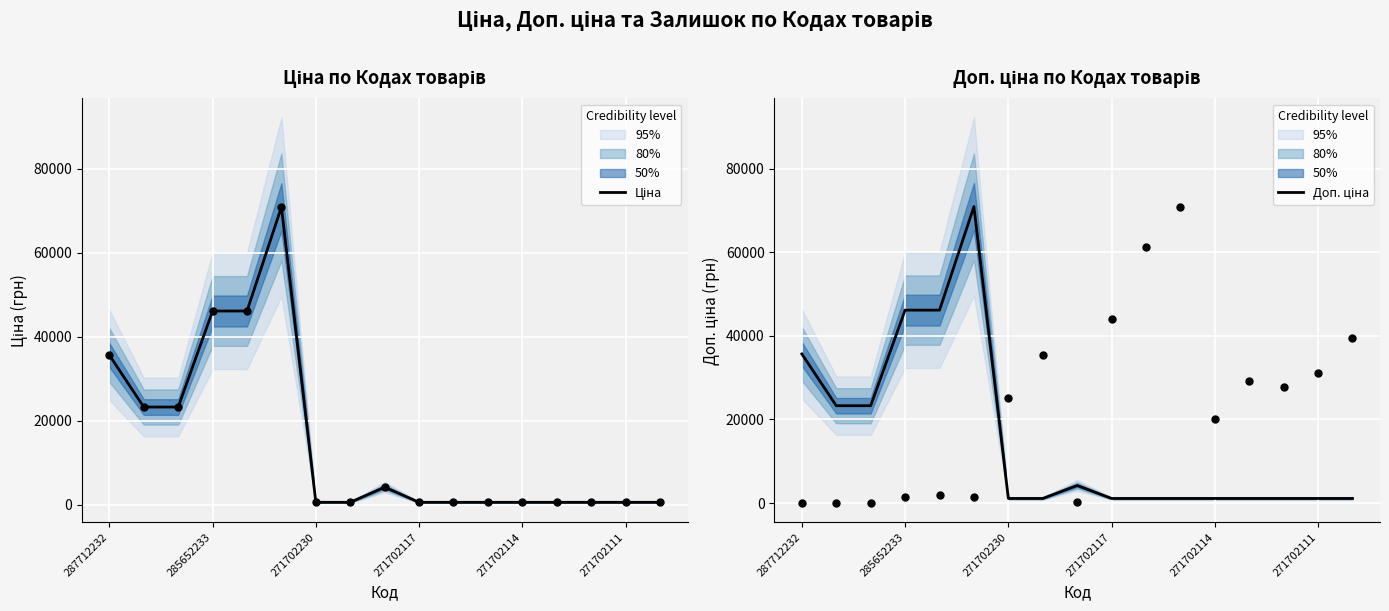

Is the value of Доп. ціна at 8 greater than the value of Ціна at 15?

Yes